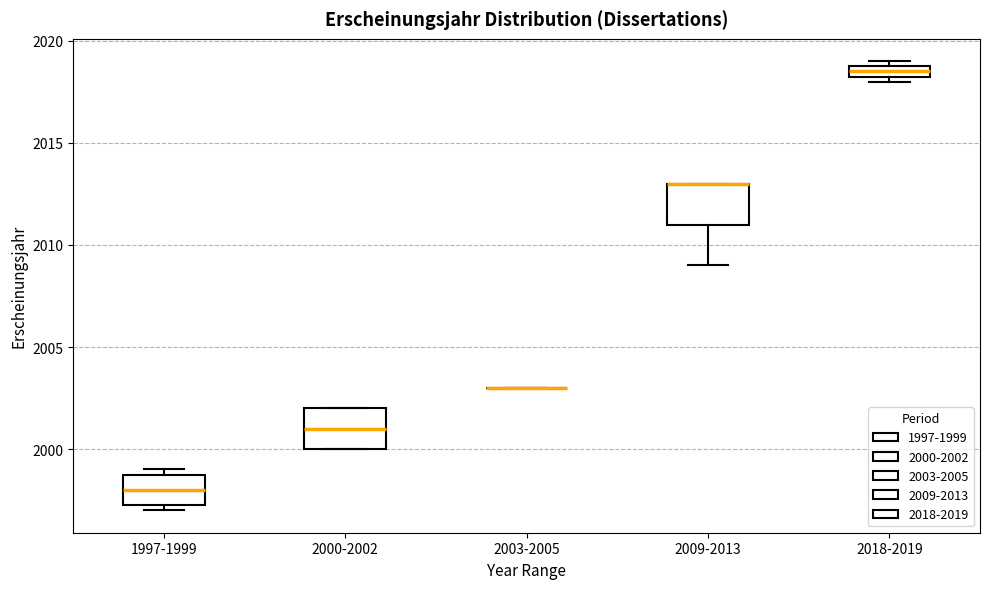

Where is the lower edge of the box for 1997-1999 on the y-axis? The values are not printed on the chart, so give them approximately, as read against the axis.

1997.5